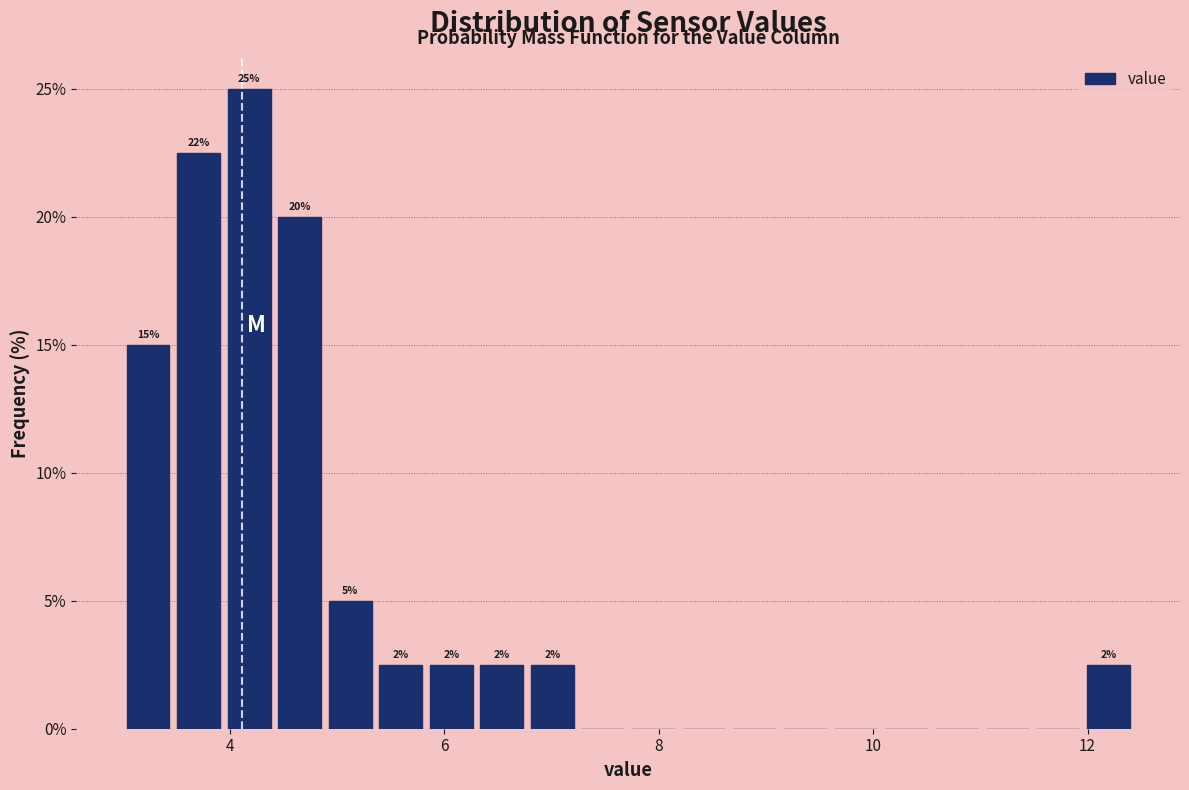

Read against the x-axis, roughly where is the centre of the tallest bar?

4.2